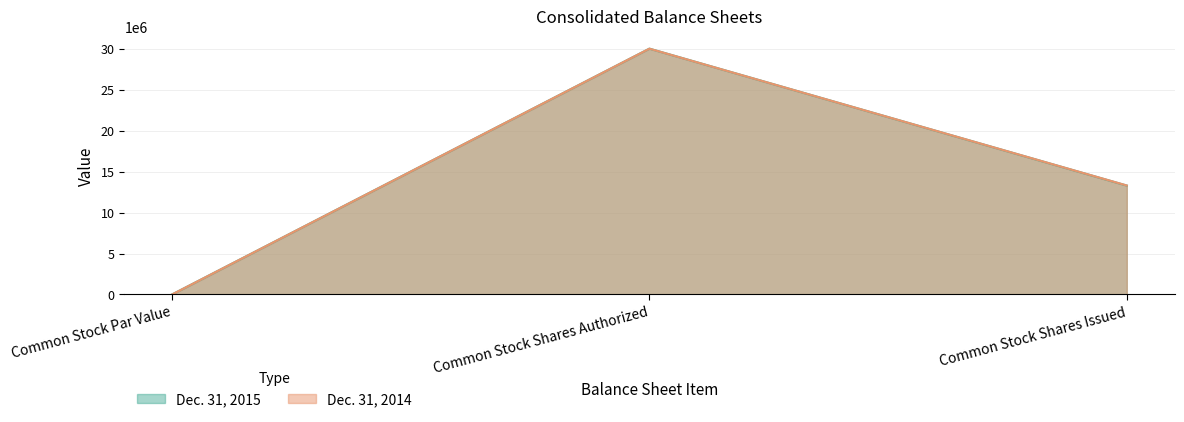

What is the value of the Dec. 31, 2015 point at the 2nd from the left?

30000000